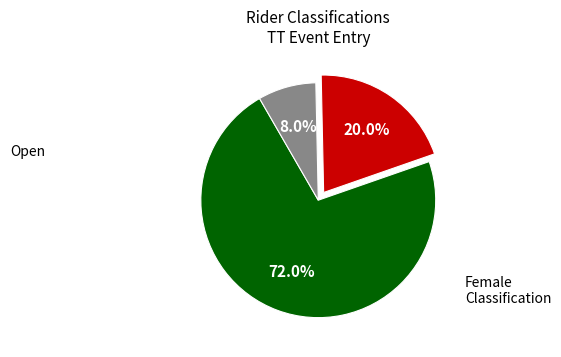

Does any single category account for the majority?

Yes